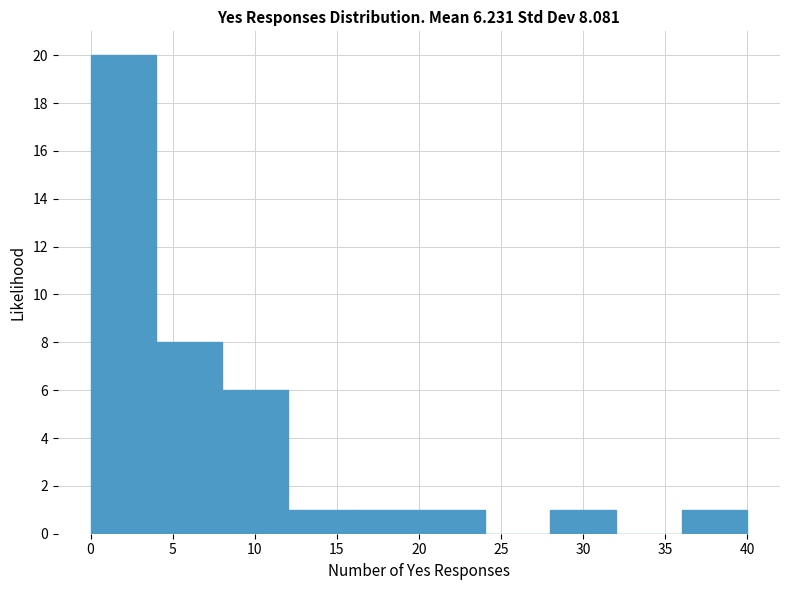

Reading left to right, list every bar in this chart as the range it spans on the x-axis followed by its height. The values are not printed on the chart, so give them approximately, as read against the axis.

0 to 4: 20
4 to 8: 8
8 to 12: 6
12 to 16: 1
16 to 20: 1
20 to 24: 1
24 to 28: 0
28 to 32: 1
32 to 36: 0
36 to 40: 1